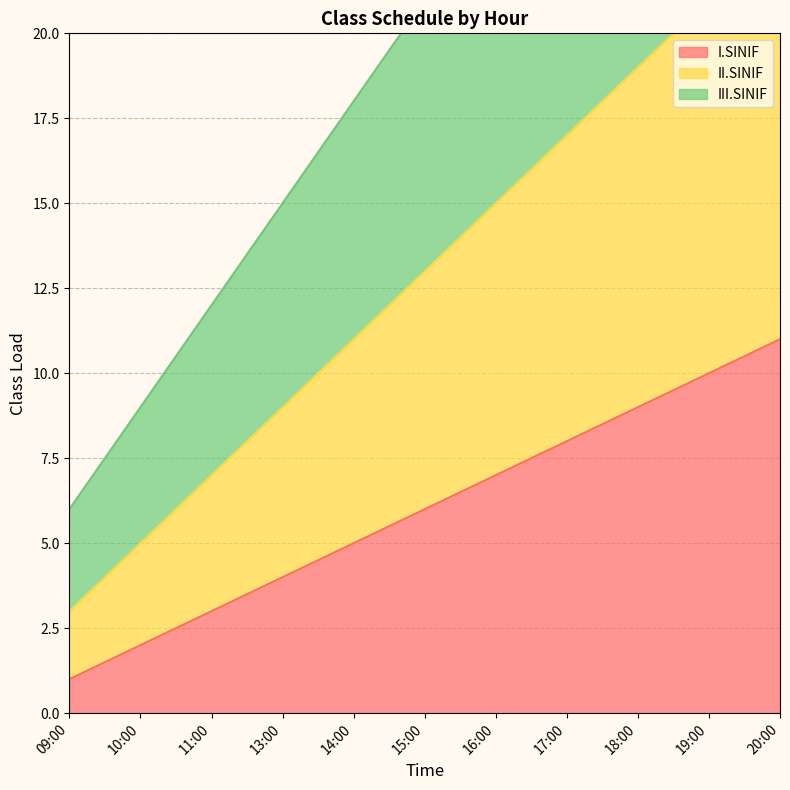

What is the label of the 5th point from the left?

14:00